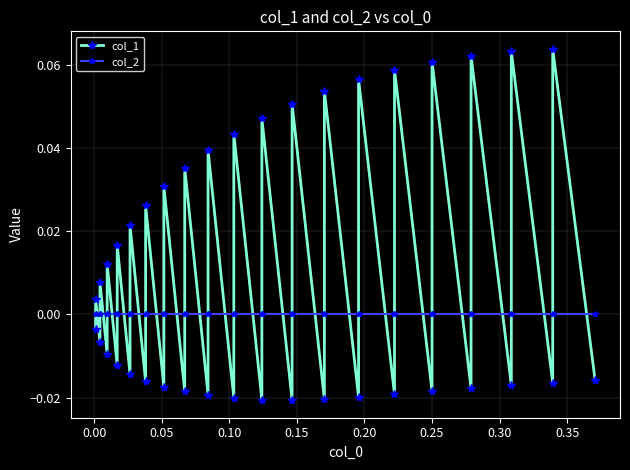

Reading left to right, transcribe all the data shown in this chart.

col_1: -0.0	0.0	-0.0	0.0	-0.0	0.0	-0.0	0.0	-0.0	0.0	-0.0	0.0	-0.0	0.0	-0.0	0.0	-0.0	0.0	-0.0	0.0	-0.0	0.0	-0.0	0.1	-0.0	0.1	-0.0	0.1	-0.0	0.1	-0.0	0.1	-0.0	0.1	-0.0	0.1	-0.0	0.1	-0.0
col_2: 0.0	0.0	0.0	0.0	0.0	0.0	0.0	0.0	0.0	0.0	0.0	0.0	0.0	0.0	0.0	0.0	0.0	0.0	0.0	0.0	0.0	0.0	0.0	0.0	0.0	0.0	0.0	0.0	0.0	0.0	0.0	0.0	0.0	0.0	0.0	0.0	0.0	0.0	0.0